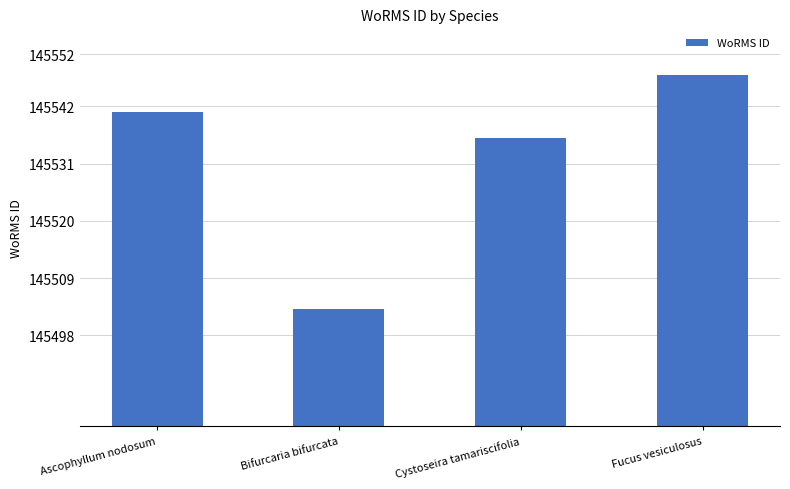

True or false: the data shows 145503 at Bifurcaria bifurcata.

True